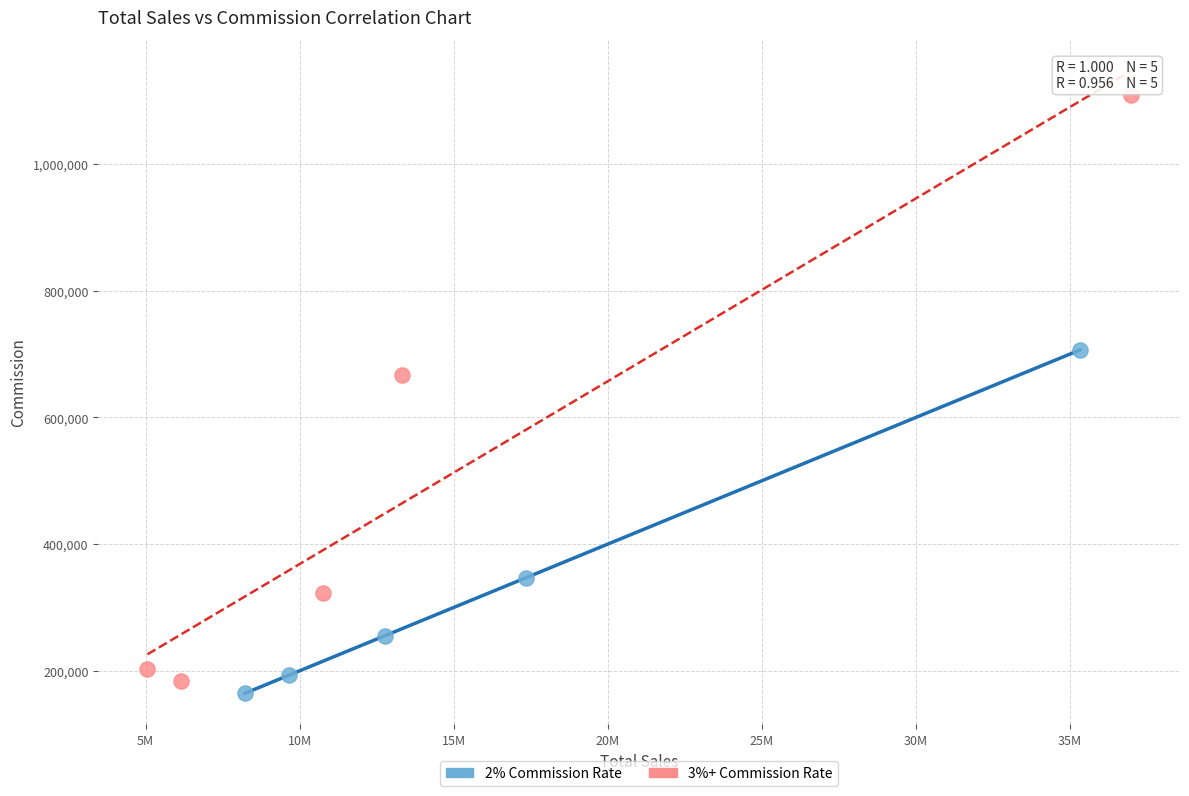

Which series has the largest Y range (max minus min)?

3%+ Commission Rate